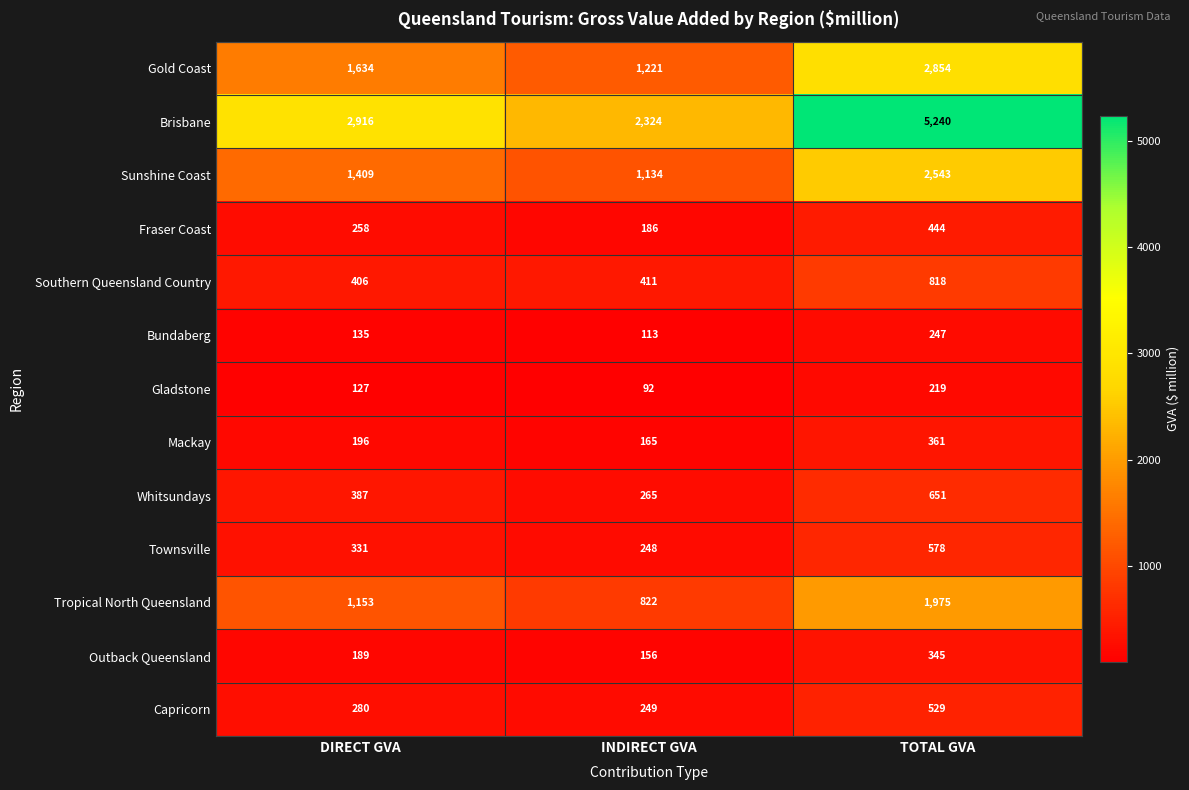

What is the total value across all series at TOTAL GVA?

16804